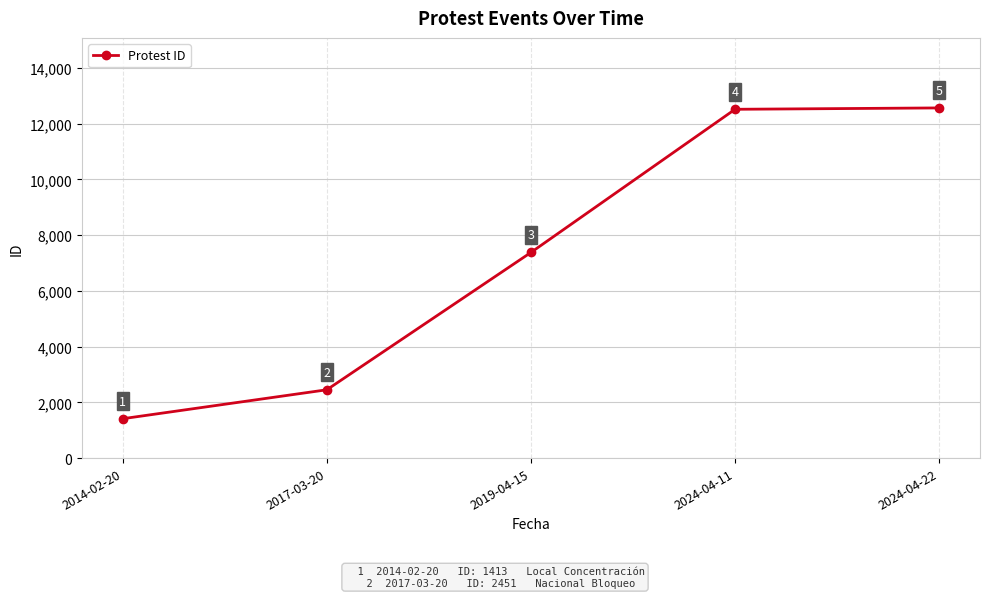

What is the difference between the maximum and minimum values?

11150